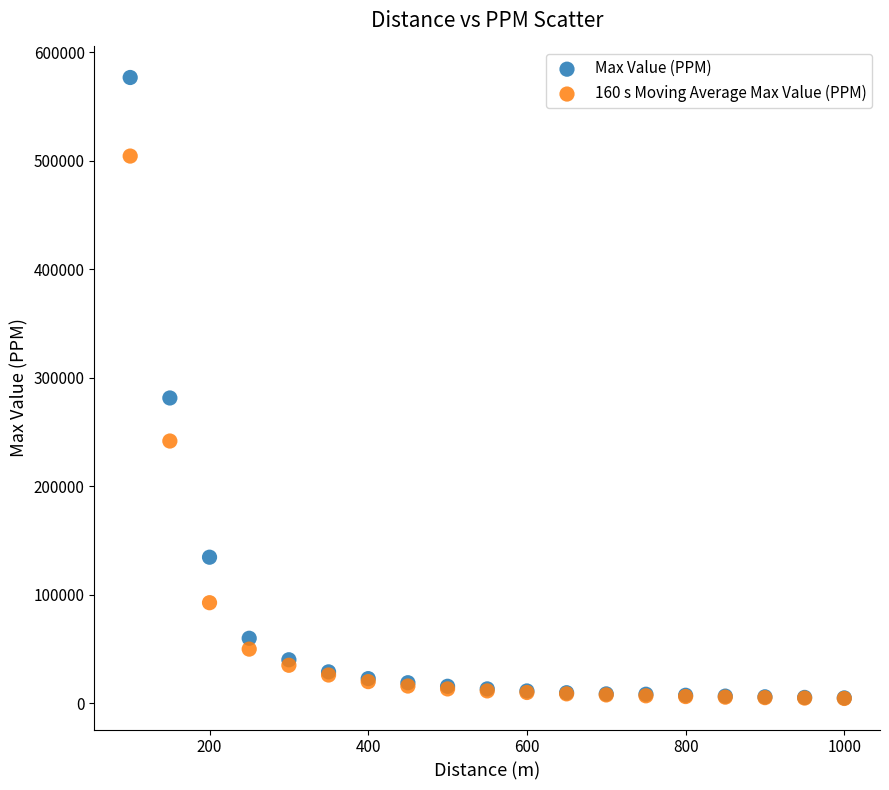

Which series reaches the maximum Y coordinate?

Max Value (PPM)